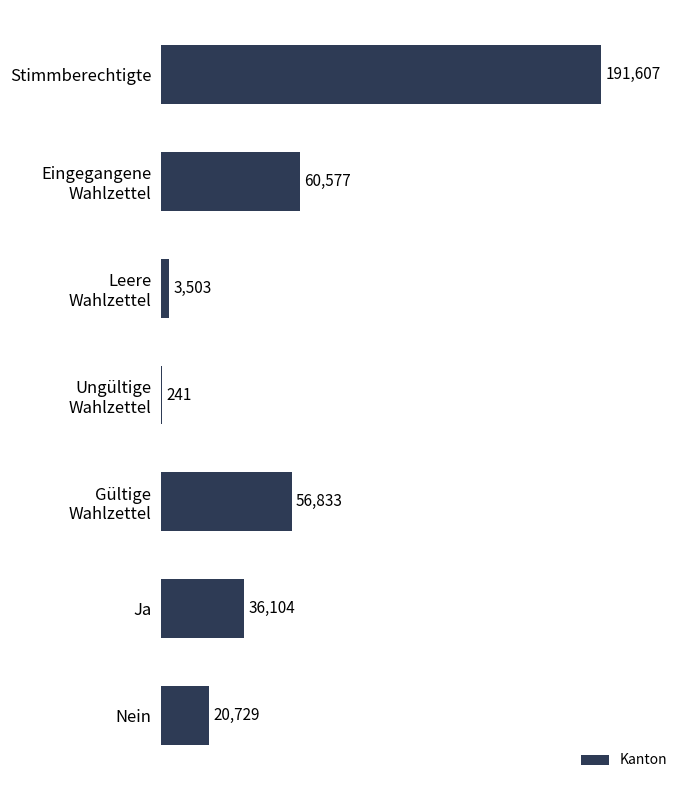

How many data points does each series have?

7